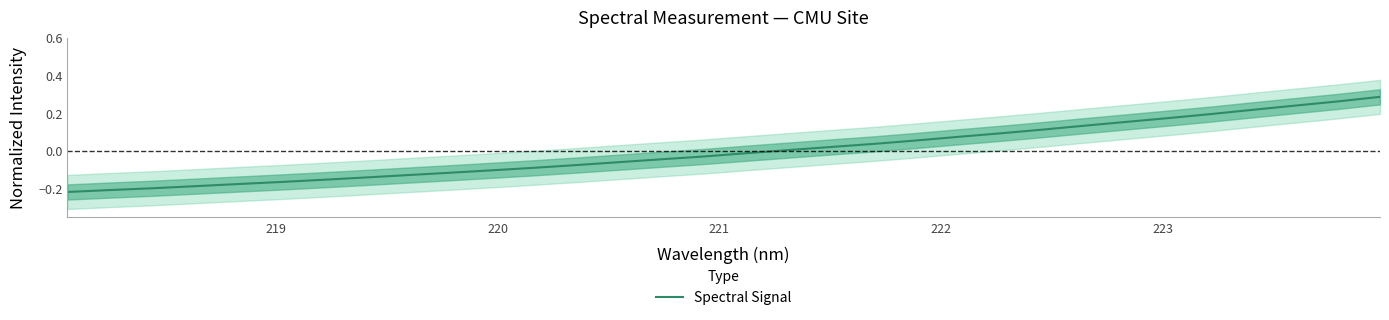

Does the chart have visible grid lines?

No